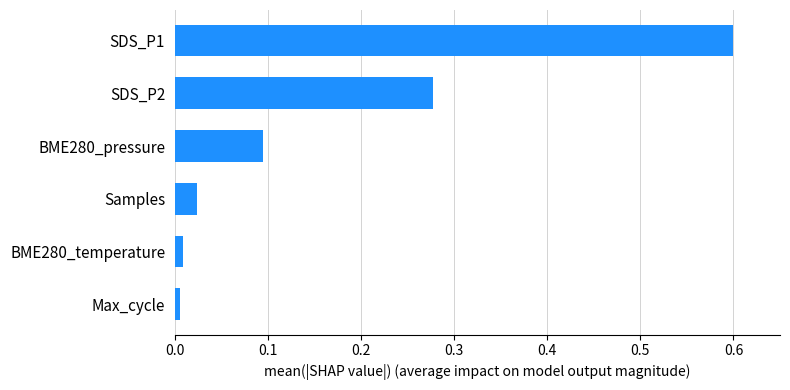

Which label corresponds to the largest value in the chart?

SDS_P1